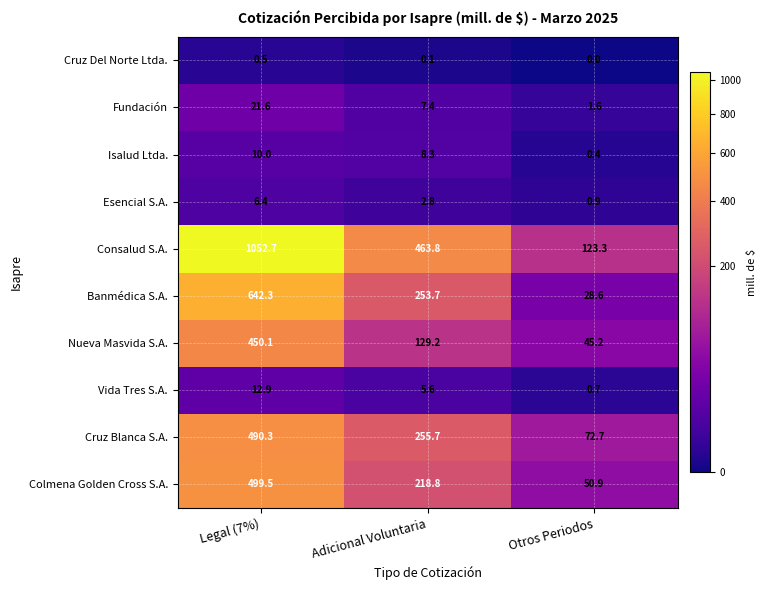

What is the total value across all series at Otros Periodos?

324.3